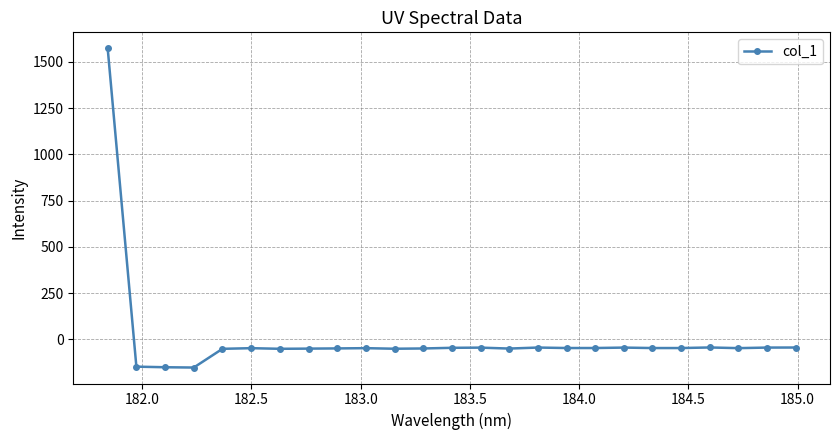

What is the difference between the second highest and minimum values?

108.4